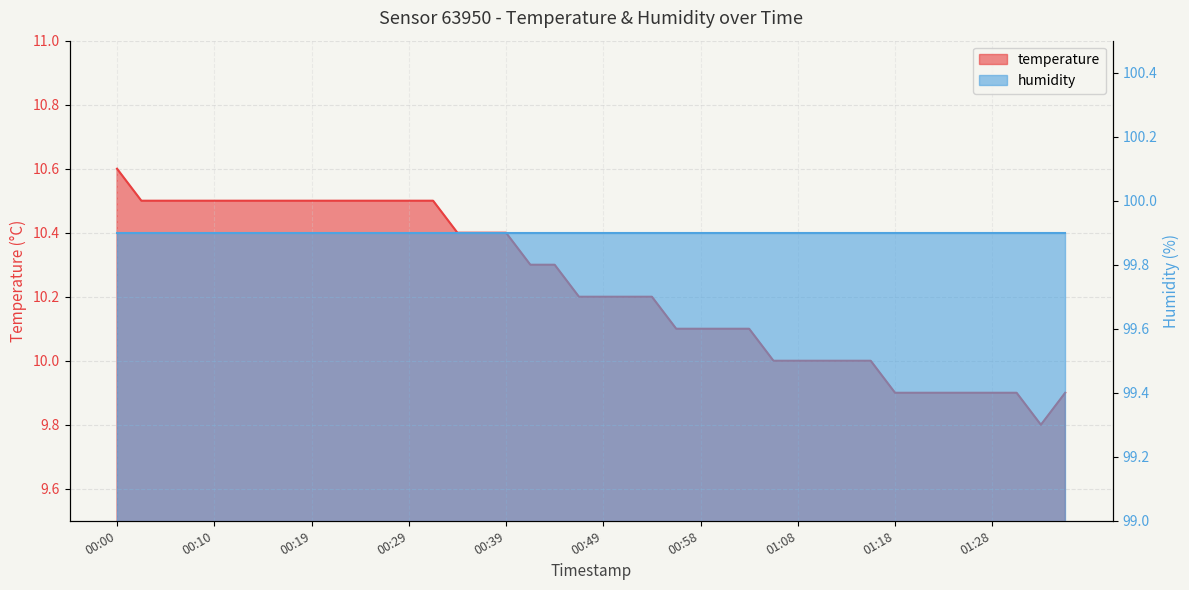

What is the smallest value displayed?

9.8